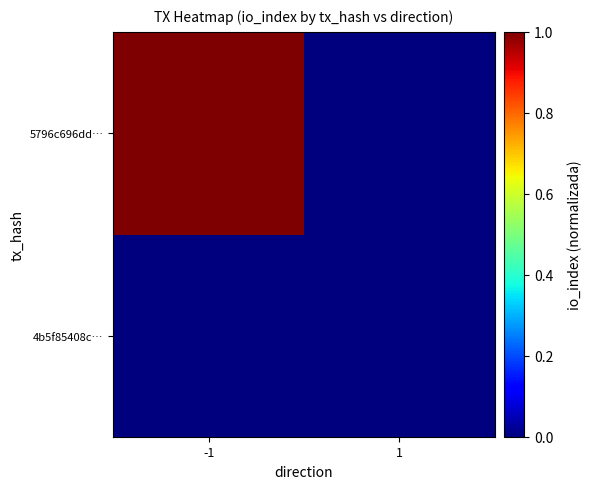

List the series in order of their peak value, highest first.

5796c696dd…, 4b5f85408c…